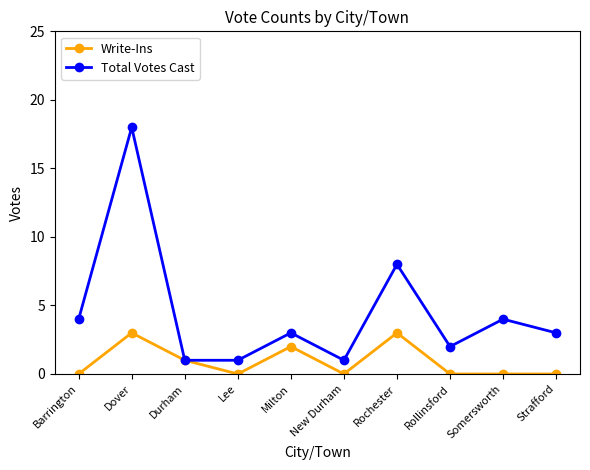

Rank the series by their average value, from lowest to highest.

Write-Ins, Total Votes Cast